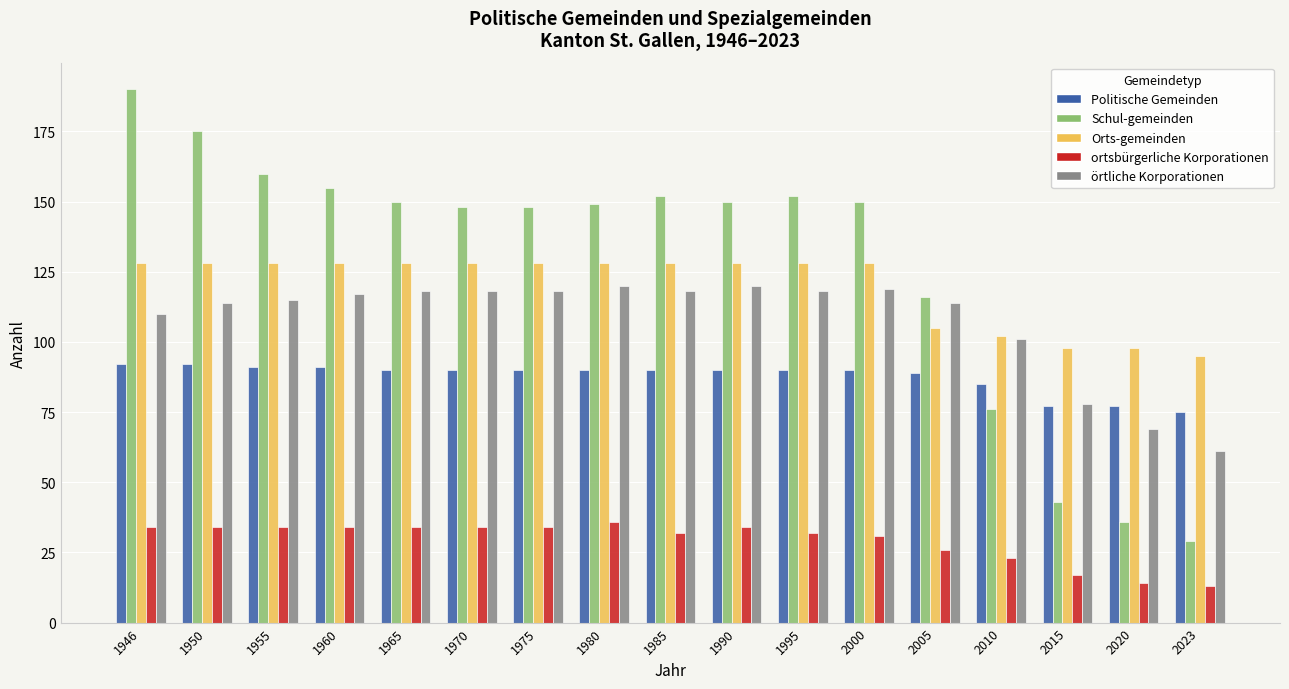

Which category has the lowest value in the örtliche Korporationen series?

2023